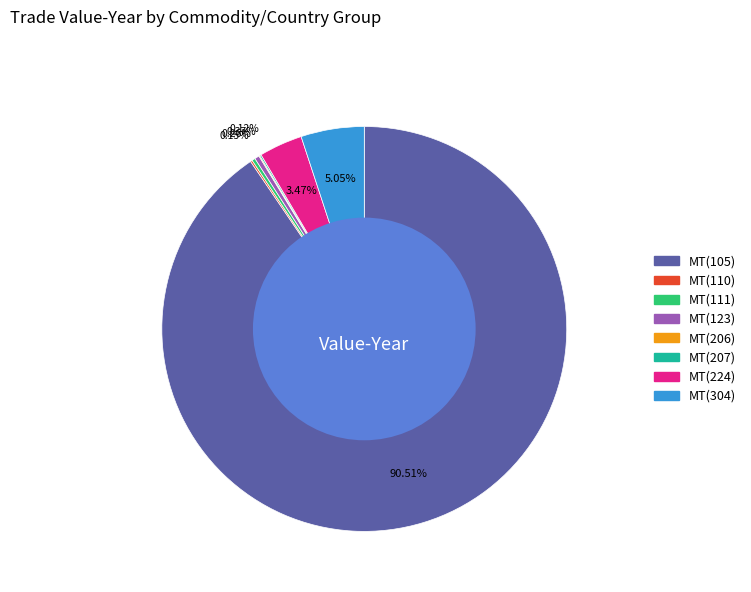

Which slice represents more than half of the pie?

MT(105)